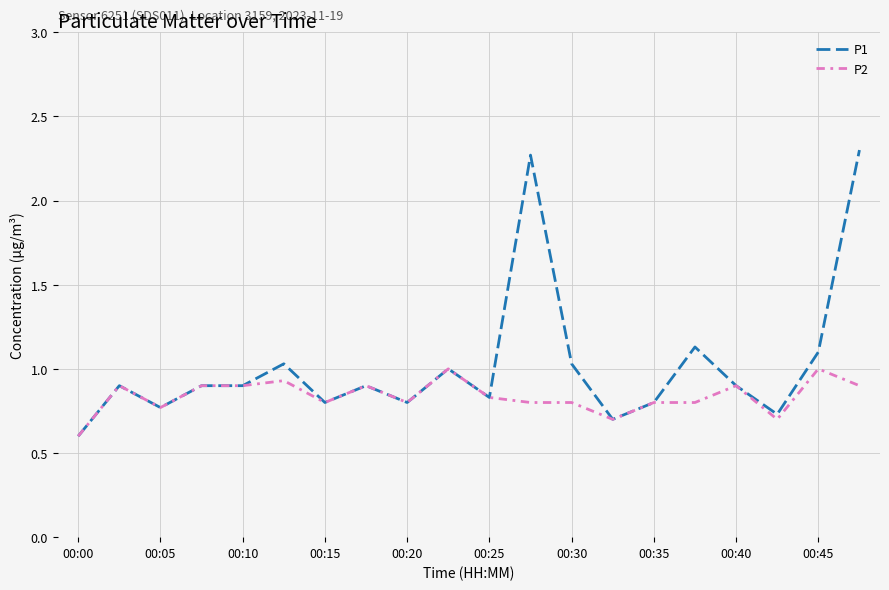

What is the greatest value displayed?

2.3